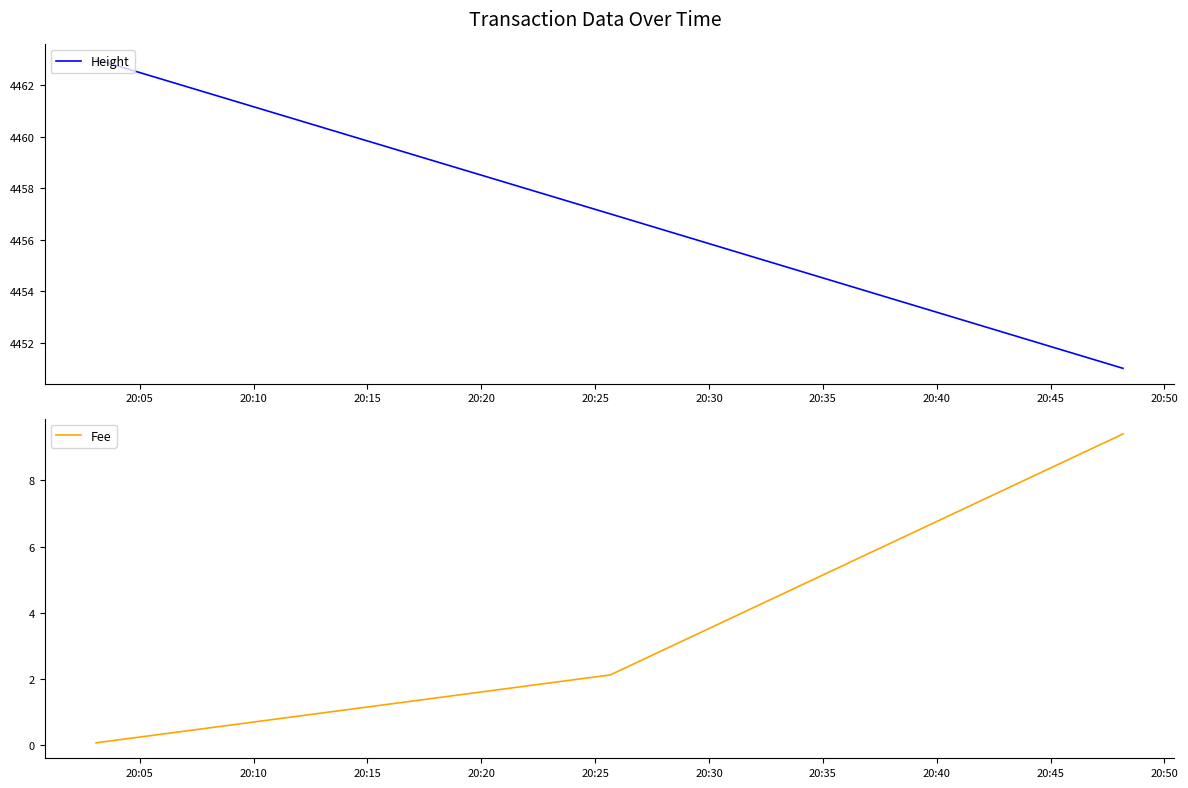

Reading left to right, what are all the values shown in this chart?

Height: 20:05=4463.0	20:10=4457.0	20:15=4451.0
Fee: 20:05=0.1	20:10=2.1	20:15=9.4